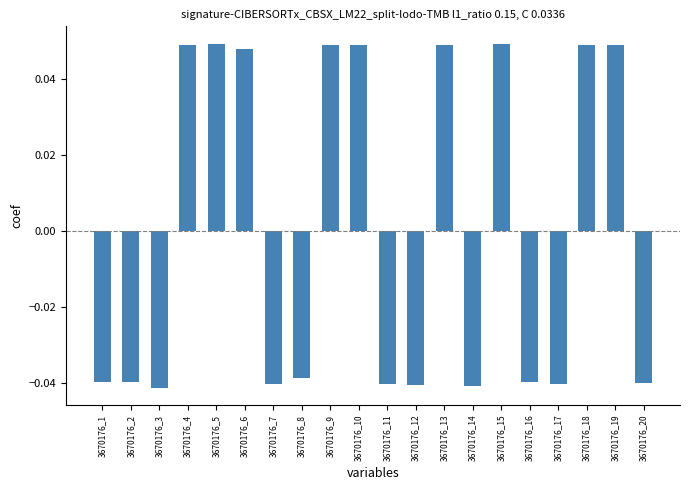

How many data points are above 0?

9